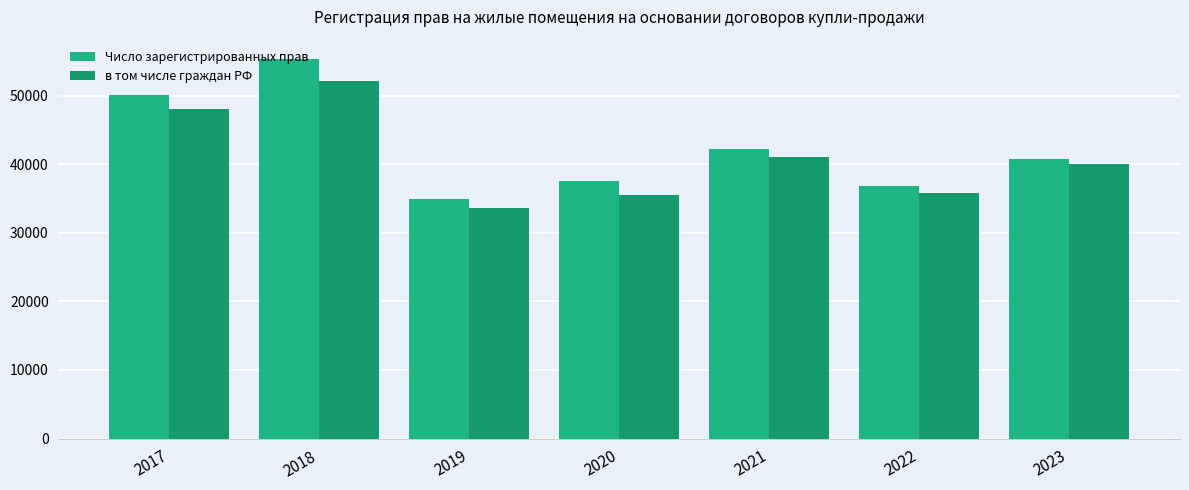

What are all the series names shown in the legend?

Число зарегистрированных прав, в том числе граждан РФ